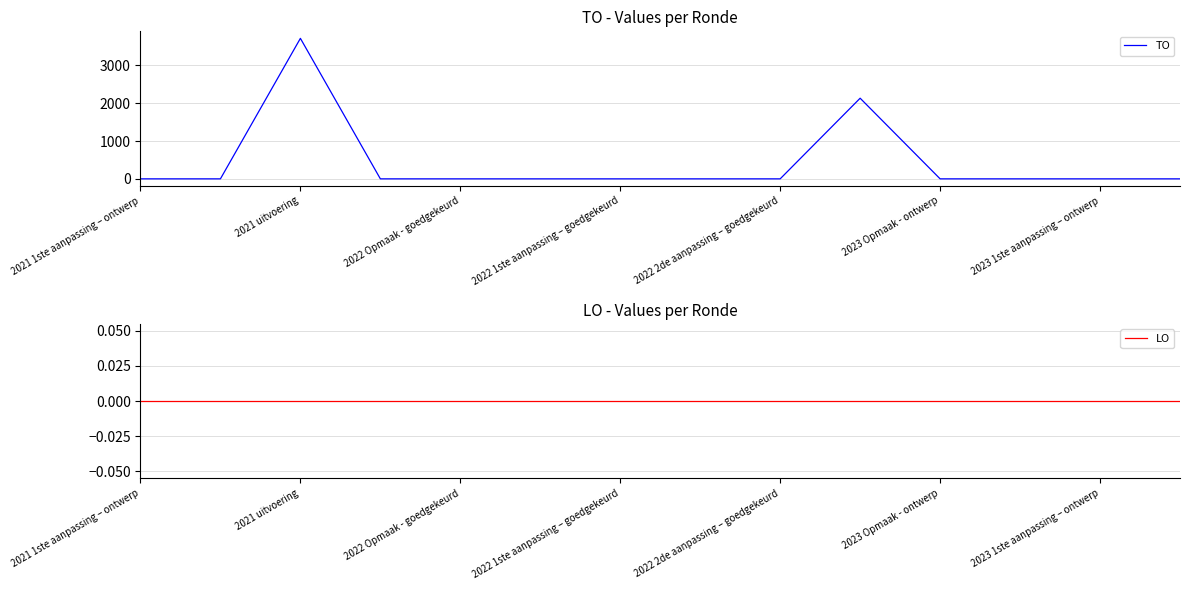

Reading left to right, what are all the values shown in this chart?

TO: 0	0	3718	0	0	0	0	0	0	2134	0	0	0	0
LO: 0	0	0	0	0	0	0	0	0	0	0	0	0	0